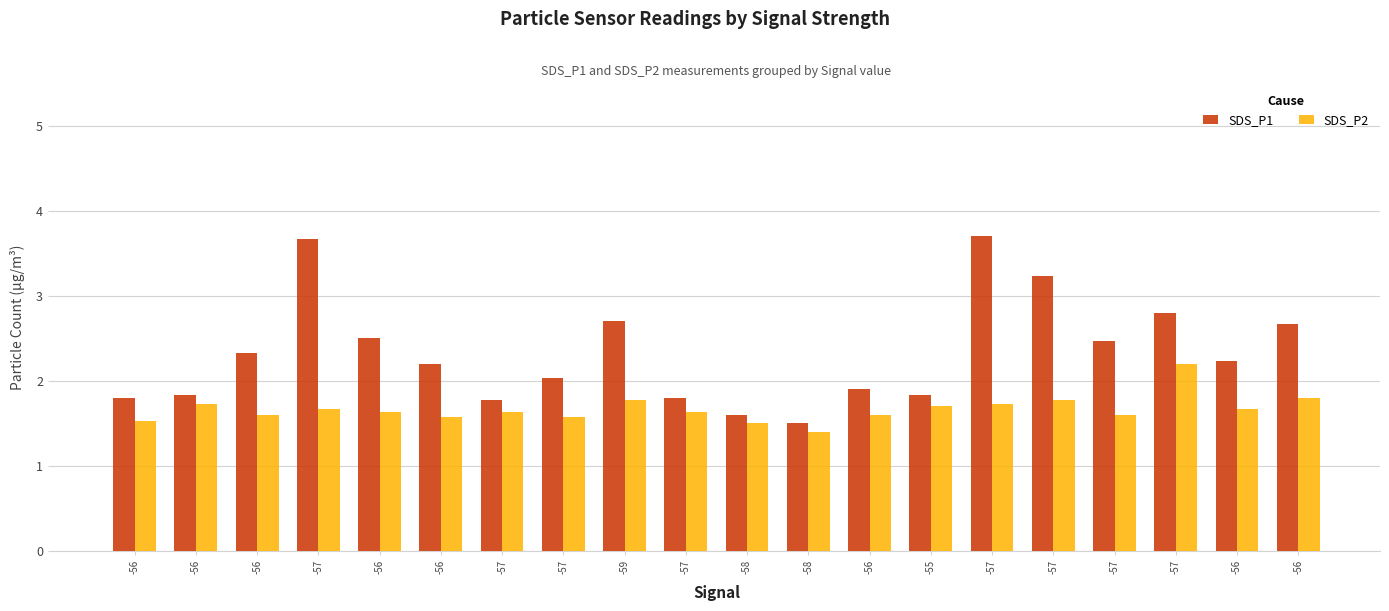

How many data points does each series have?

20